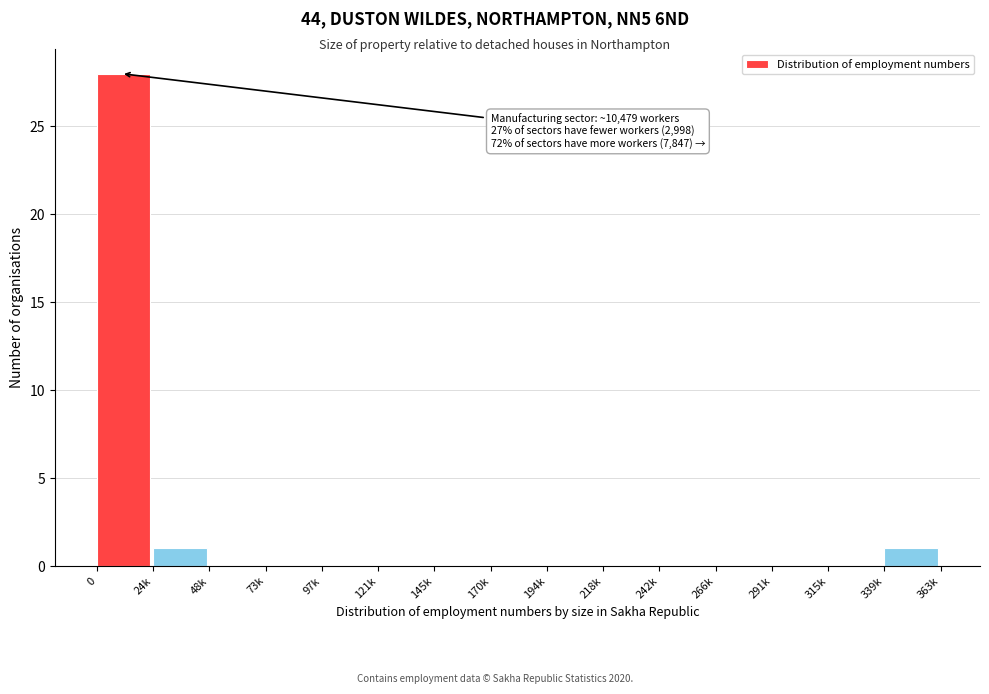

Reading right to left, extract all data points from this chart.

339k=1	315k=0	291k=0	266k=0	242k=0	218k=0	194k=0	170k=0	145k=0	121k=0	97k=0	73k=0	48k=0	24k=1	0=28